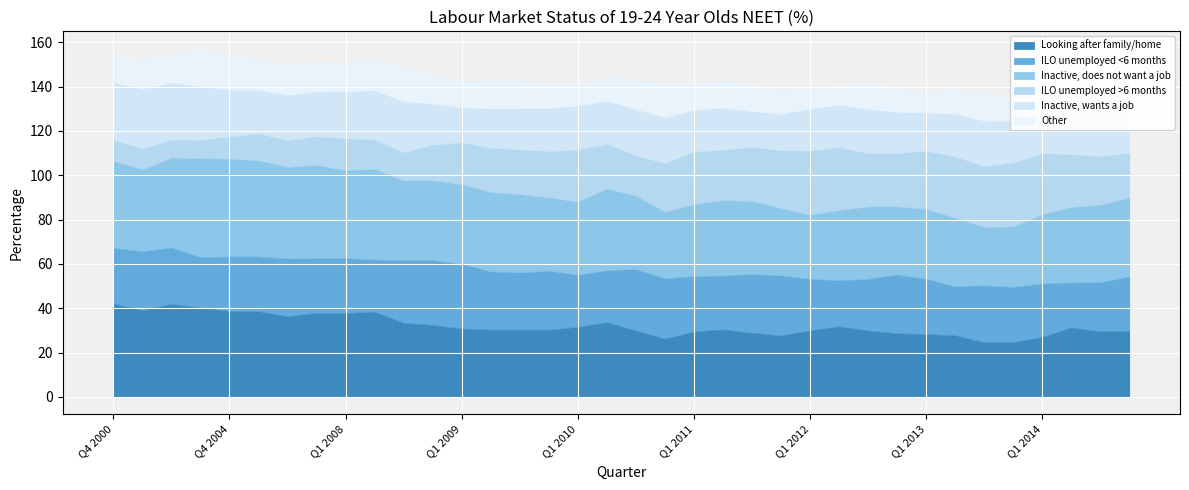

What is the maximum value for Other?

16.8